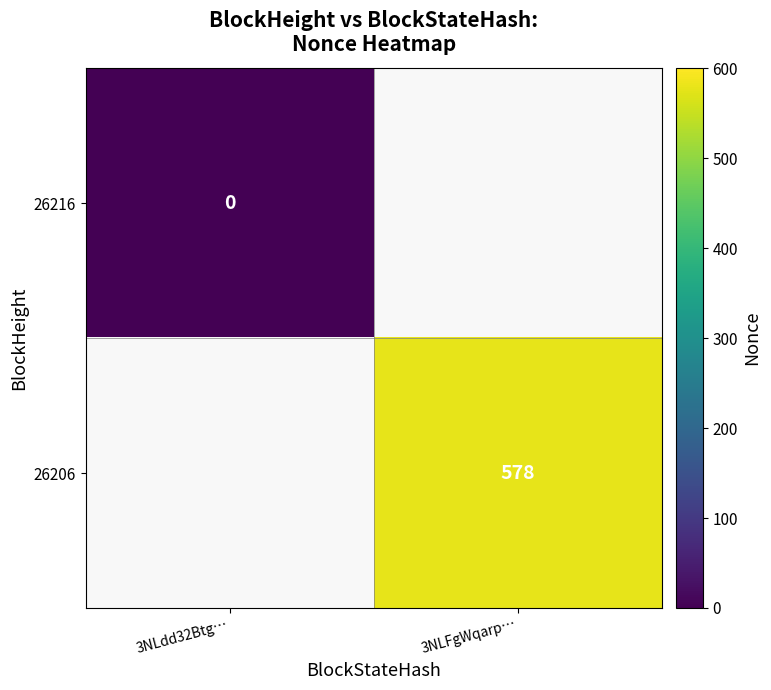

What is the maximum value shown in the chart?

578.0